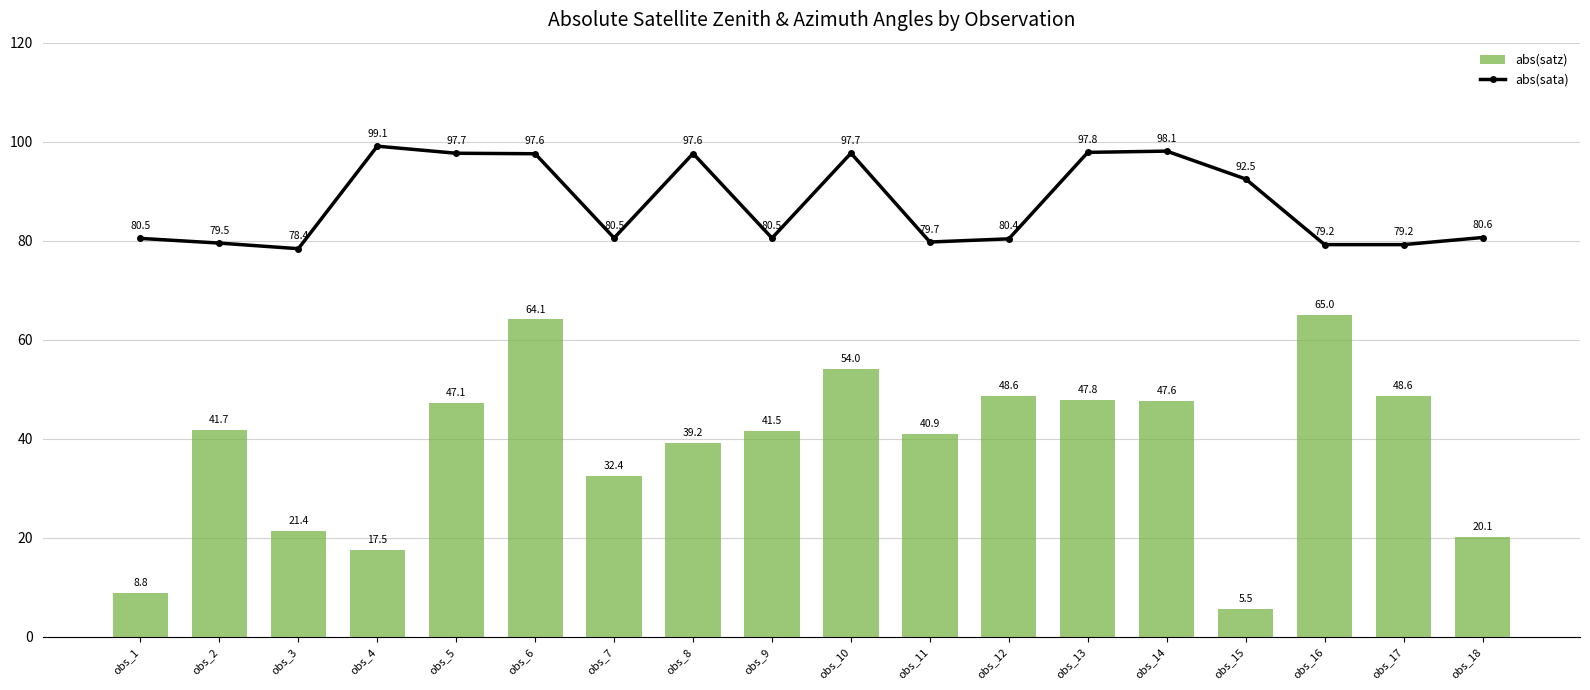

The value of abs(sata) at obs_14 is 98.1. True or false?

True